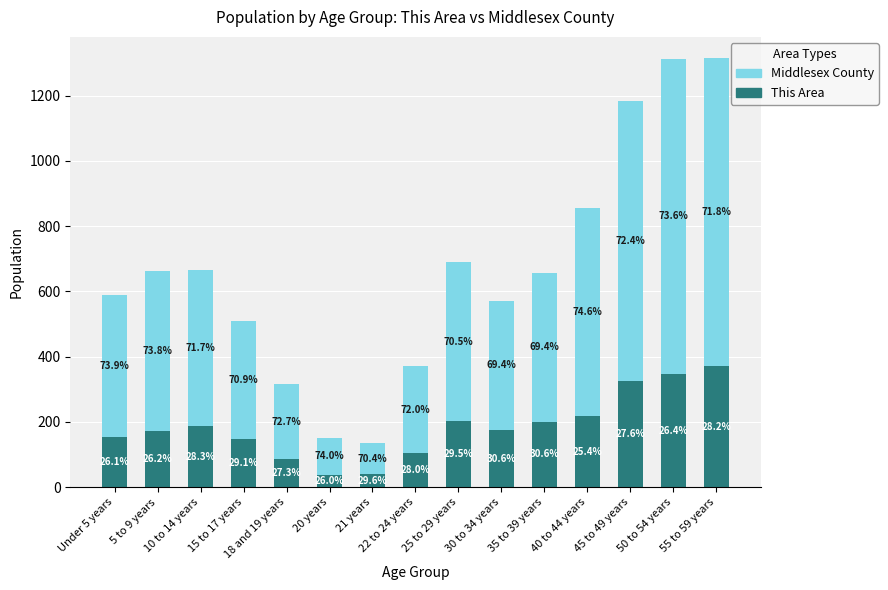

What are all the series names shown in the legend?

Middlesex County, This Area